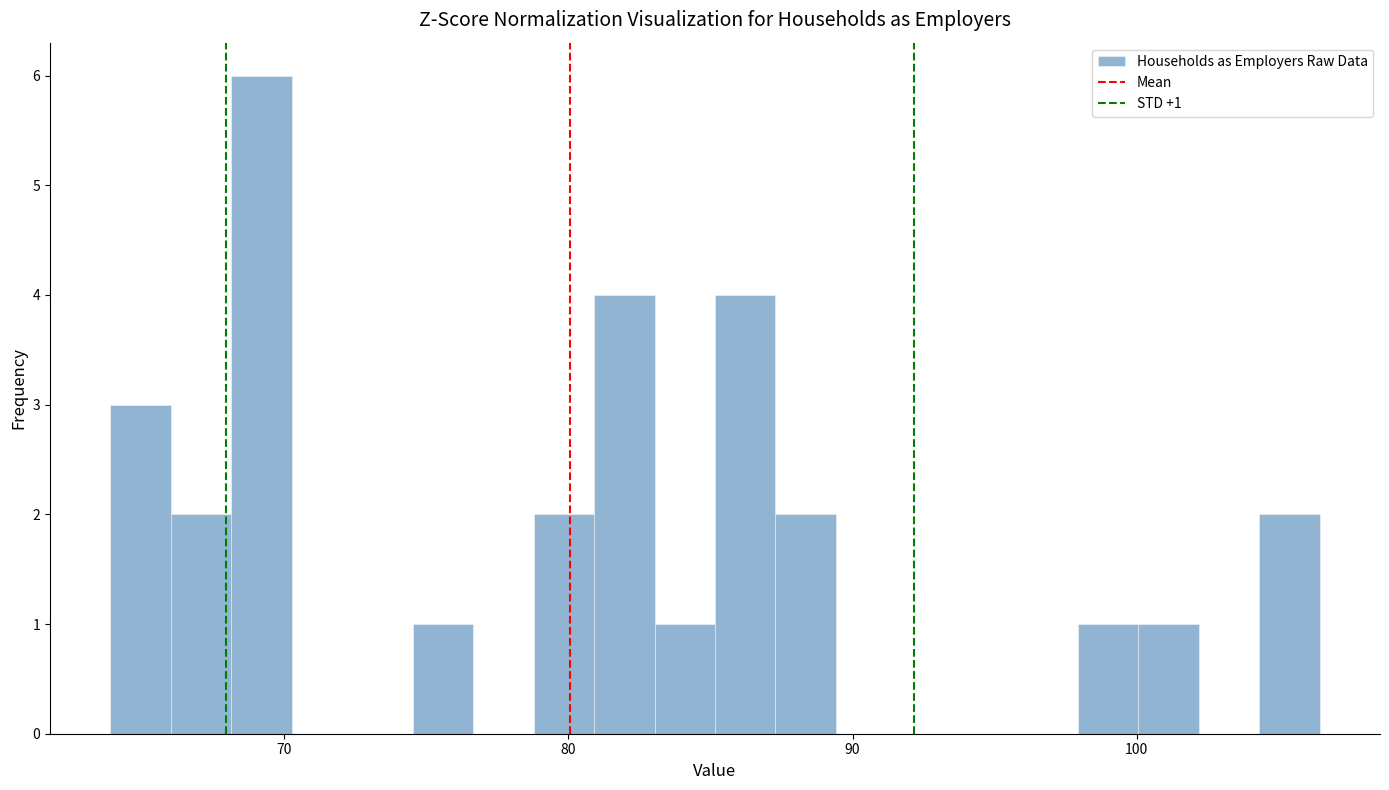

Read against the x-axis, roughly where is the centre of the tallest bar?

69